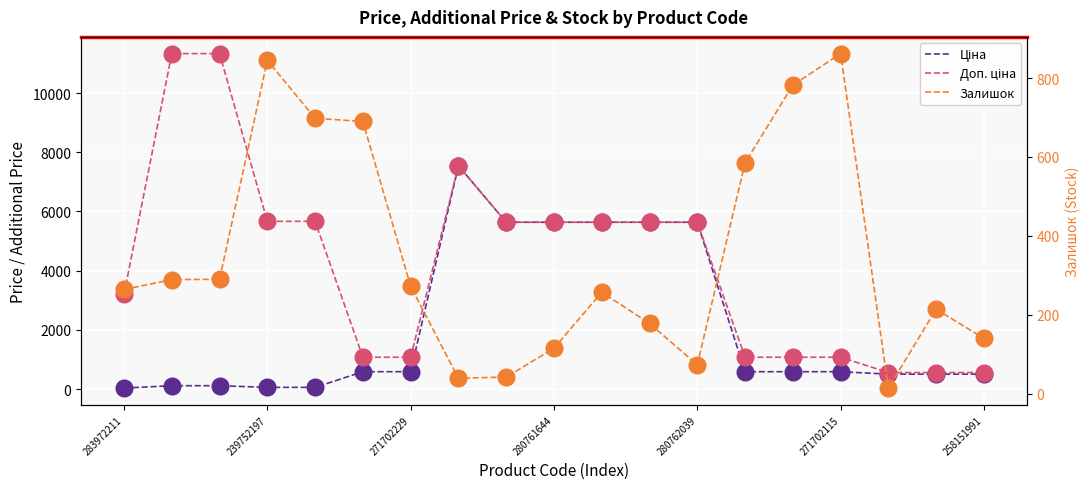

Which series has the widest spread of Y values?

Доп. ціна